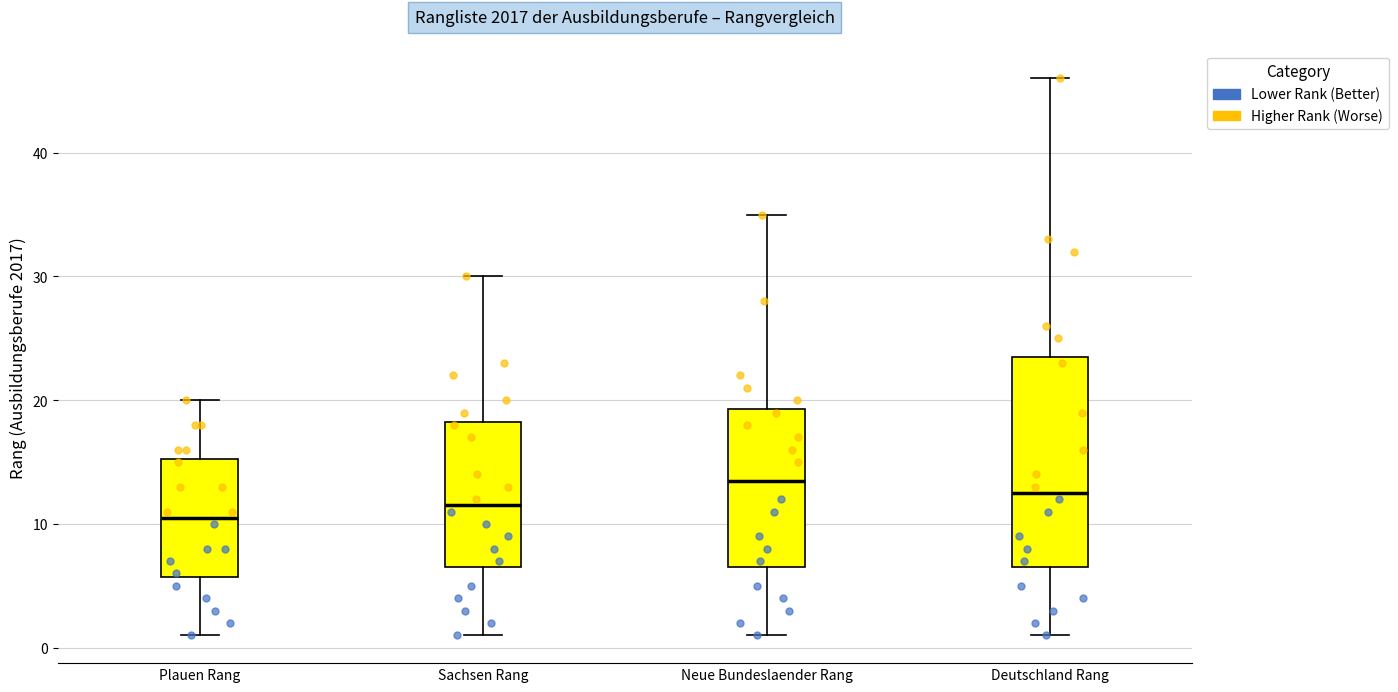

Comparing the boxes themselves (not the whiskers), which one is the tallest?

Deutschland Rang